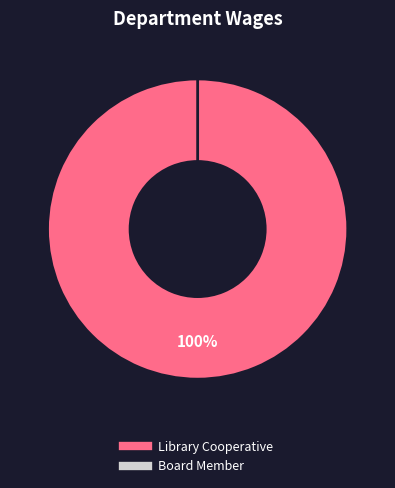

What portion of the pie excludes Board Member?

100.0%